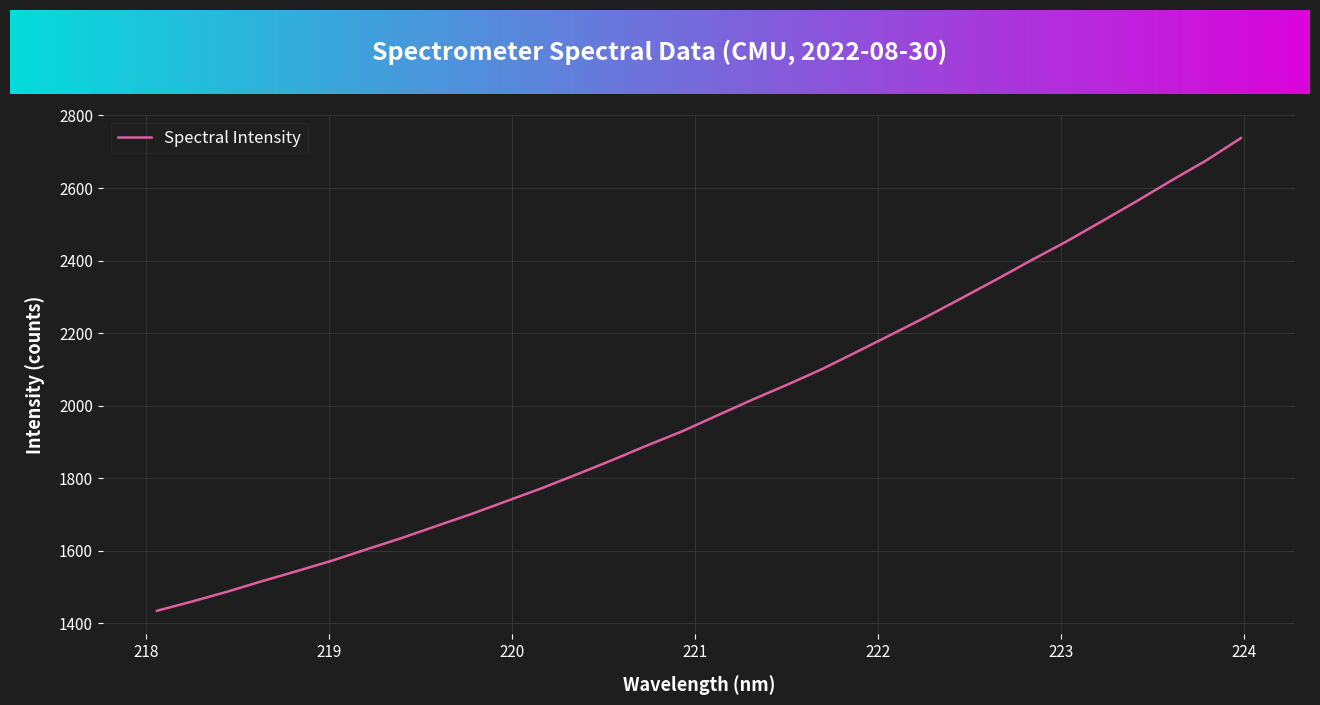

What is the difference between the maximum and minimum values?

1303.1